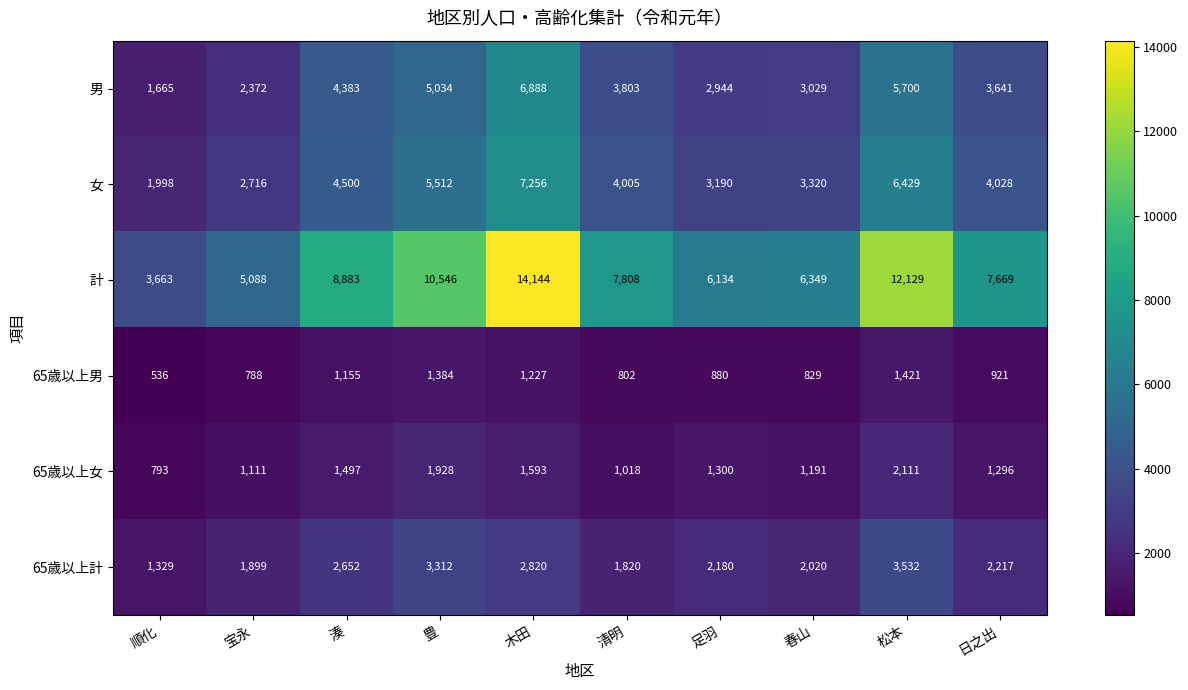

Is it true that 65歳以上男 equals 213 at 清明?

False